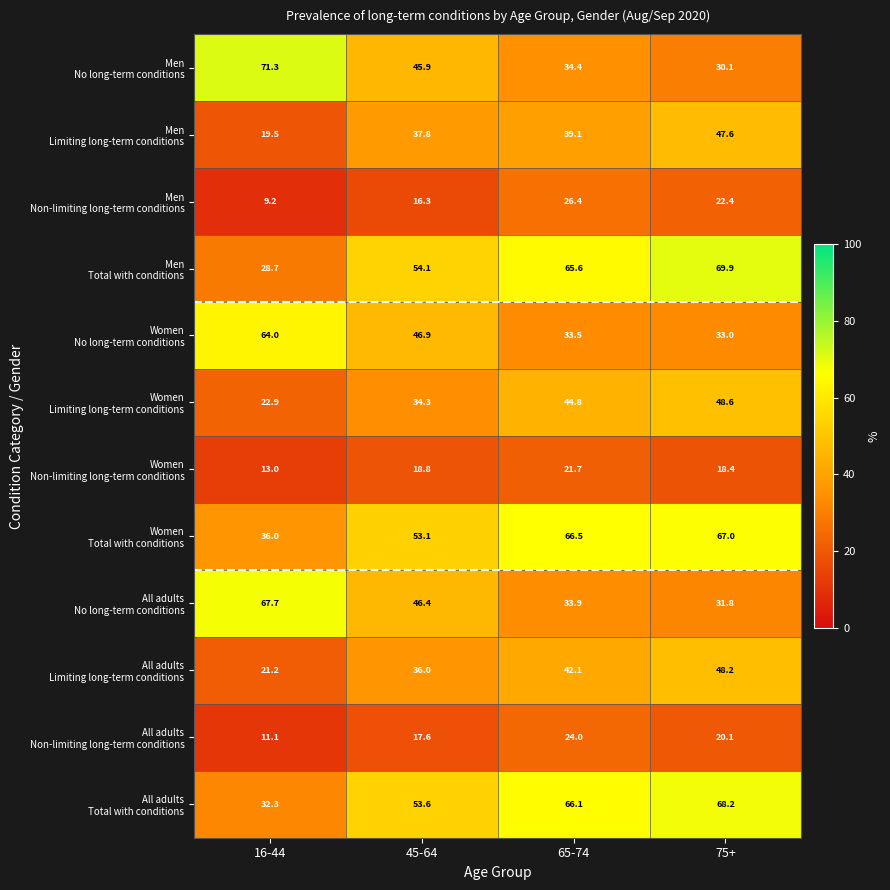

At how many categories does at least one series exceed 48?

4